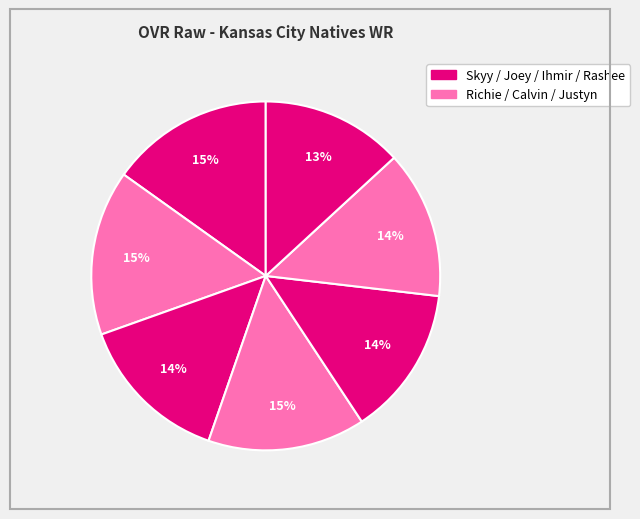

How many segments does this pie chart have?

7